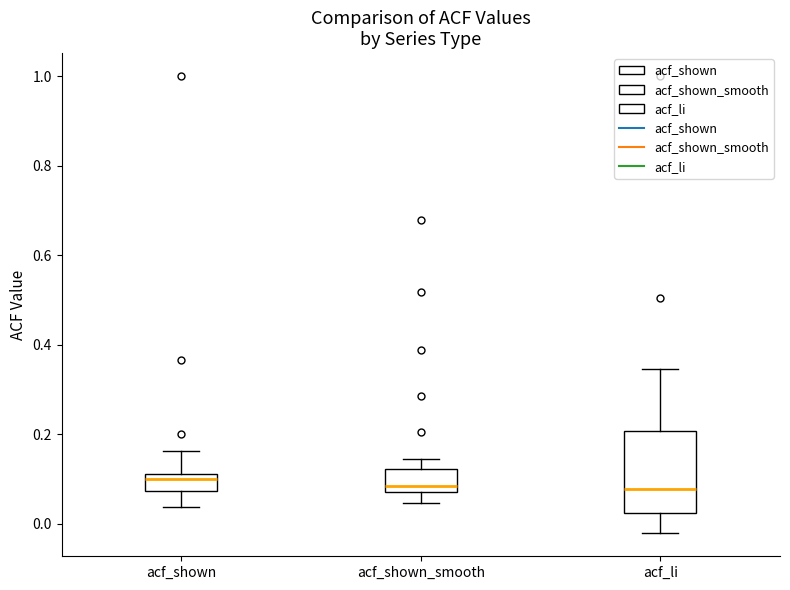

Where does the median line of the box for acf_shown sit on the y-axis? The values are not printed on the chart, so give them approximately, as read against the axis.

0.10